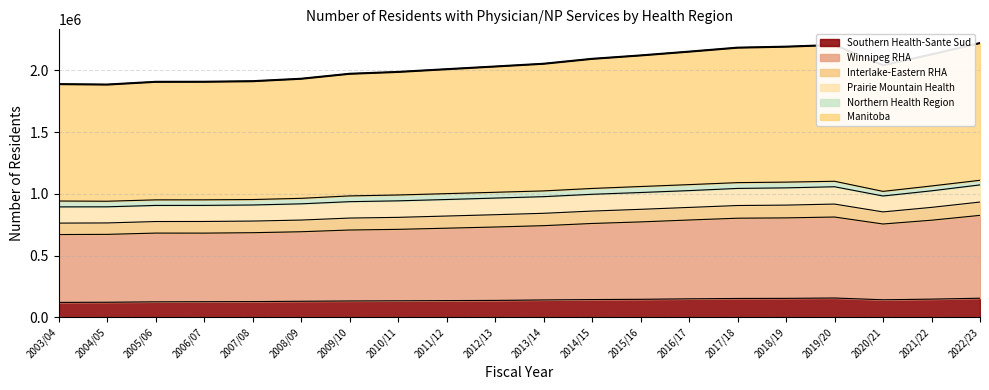

At how many categories does at least one series exceed 1418437?

20